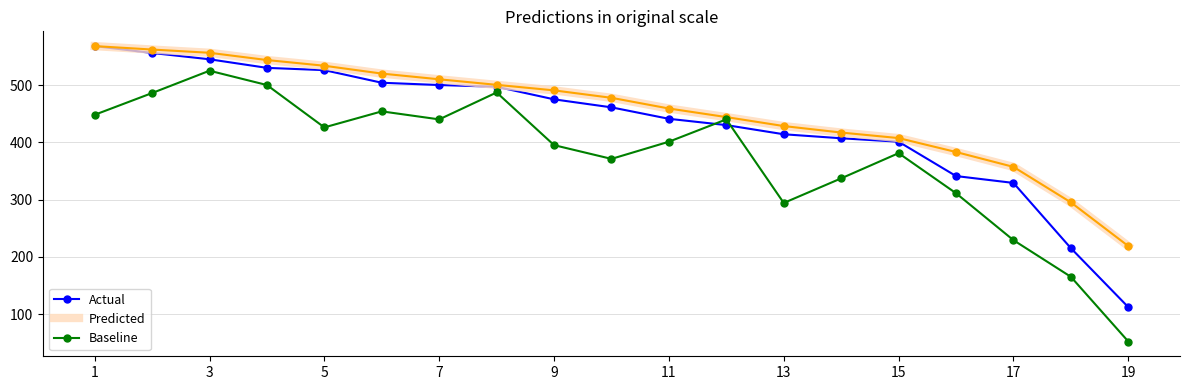

How many values in the Actual series are below 461?

9